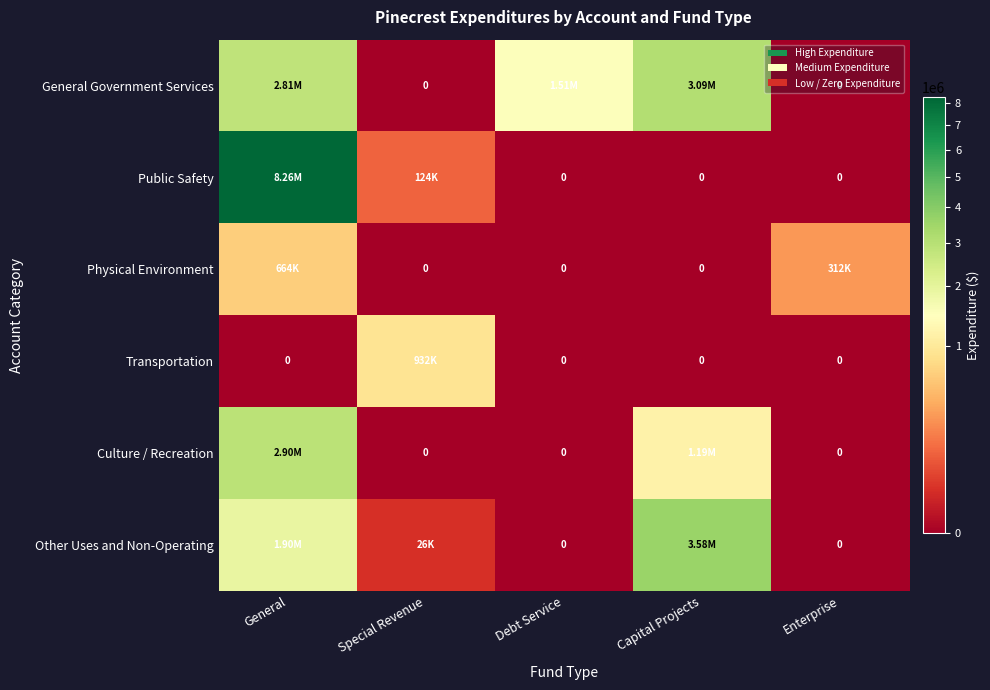

Between General and Debt Service, which series saw the biggest shift?

Public Safety